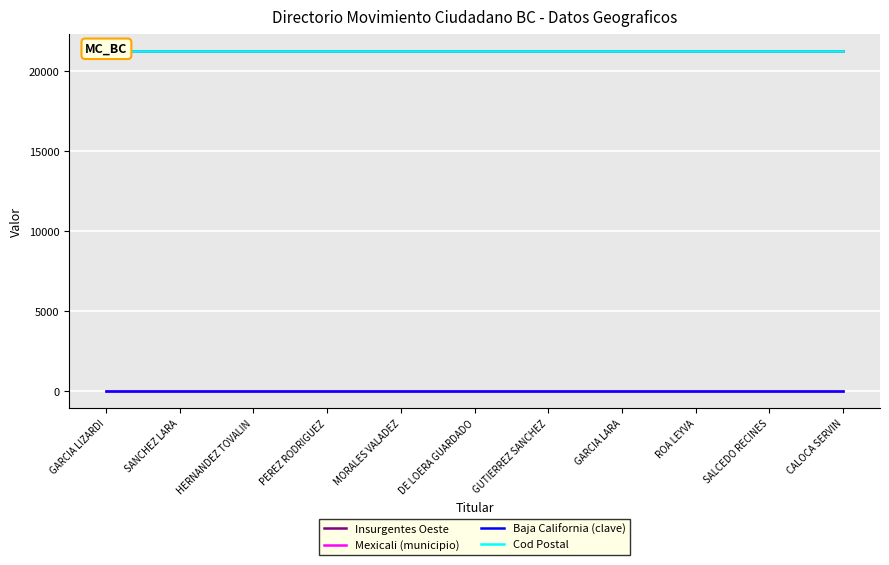

Is it true that Cod Postal equals 31318 at MORALES VALADEZ?

False